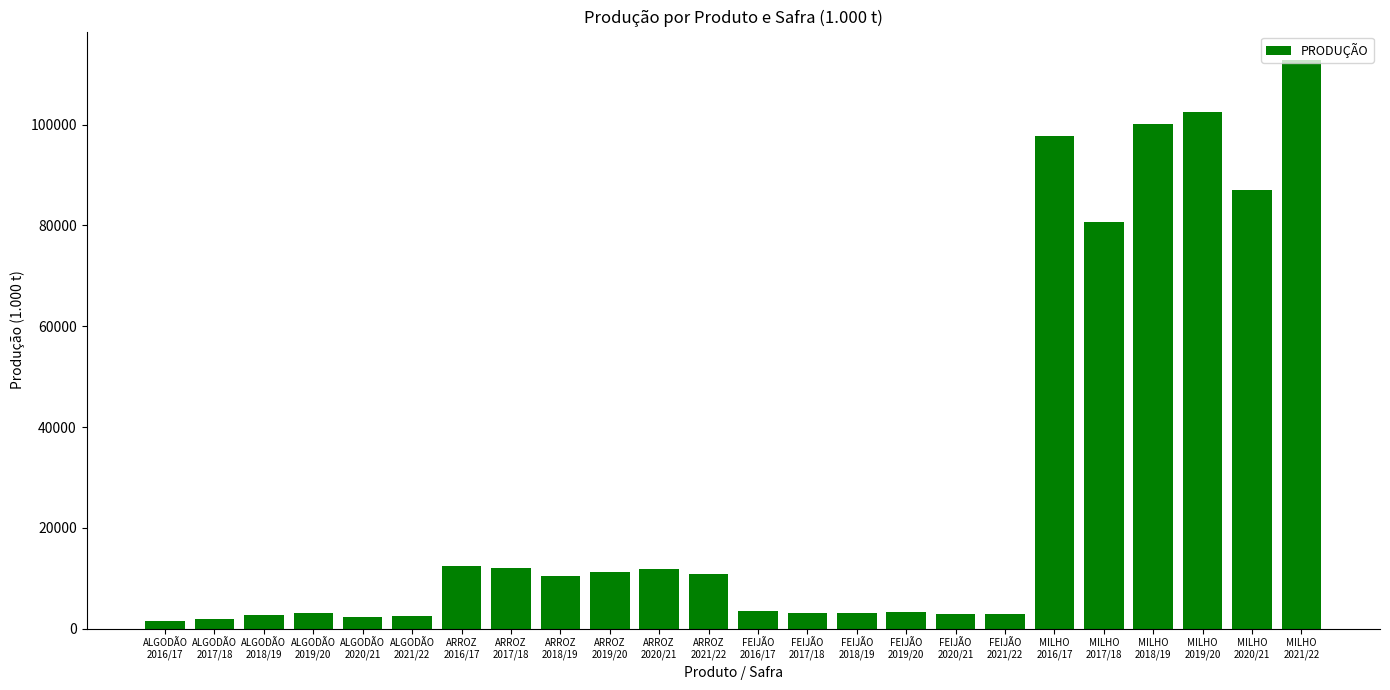

What is the maximum value shown in the chart?

112832.4